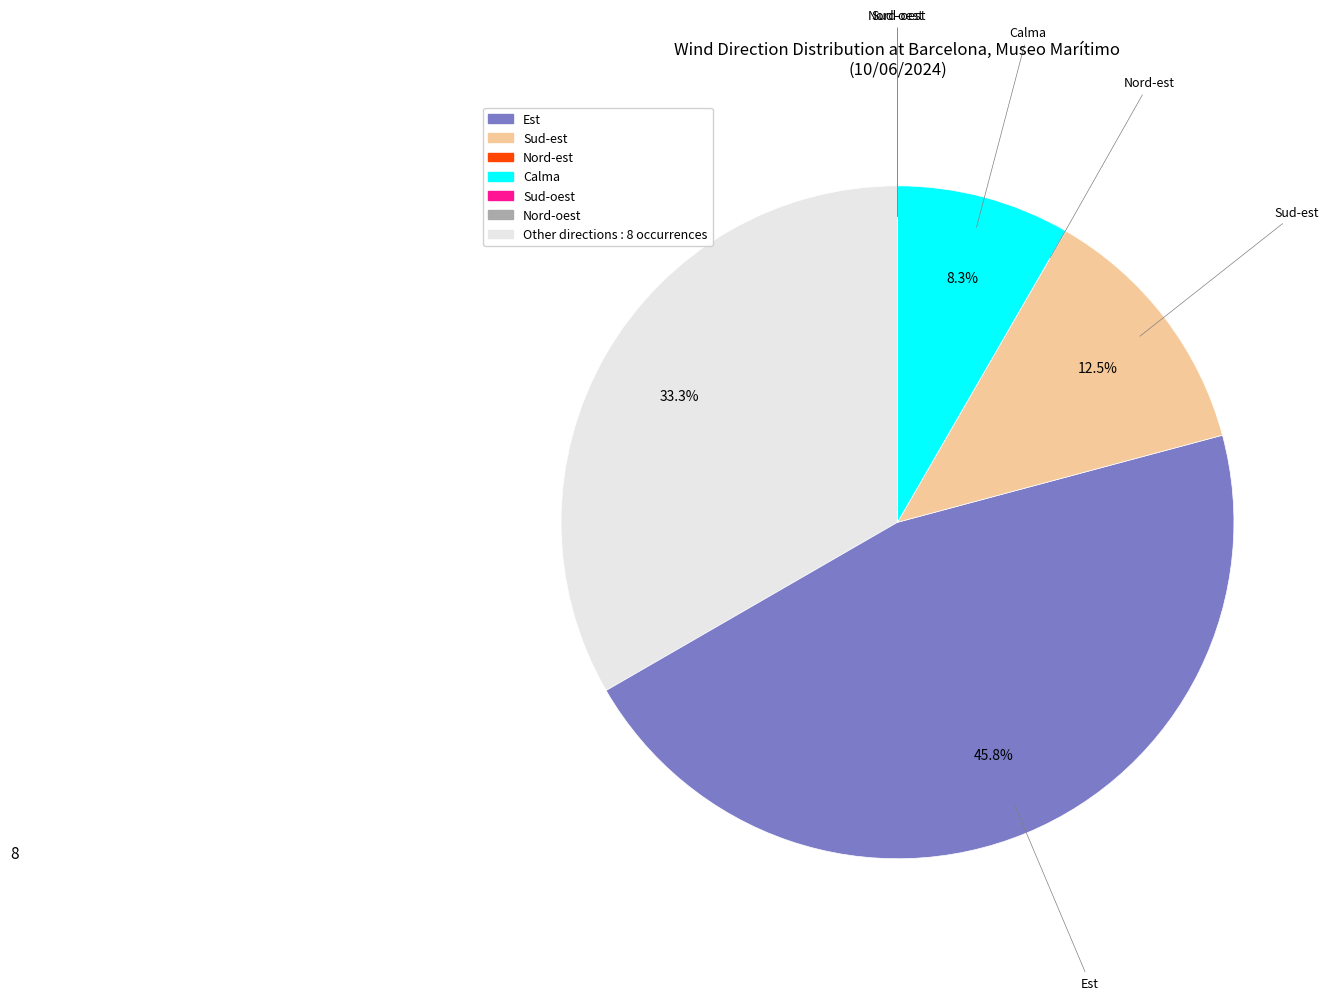

Does any single category account for the majority?

No